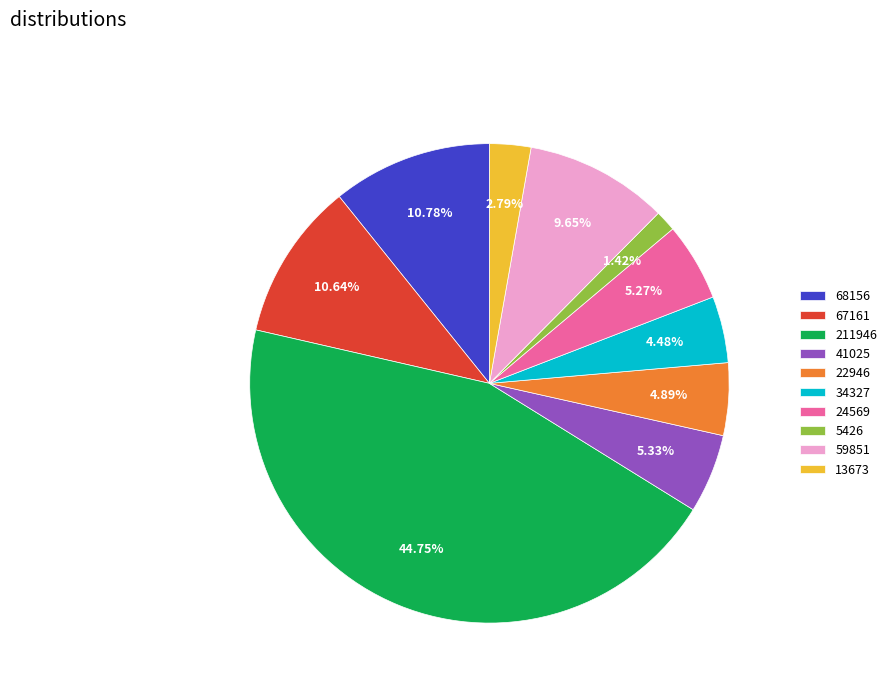

To the nearest percent, what is the combined percentage of 68156 and 41025?

16%